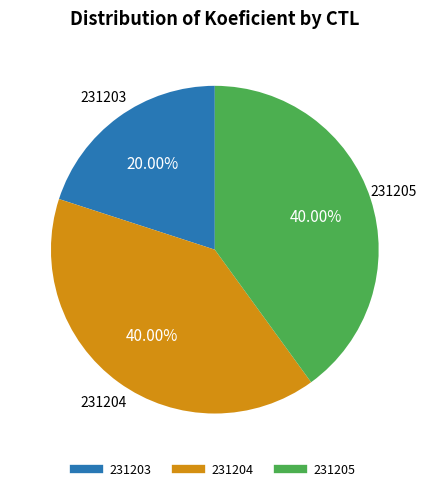

What is the ratio of the value at 231205 to the value at 231203?

2.0